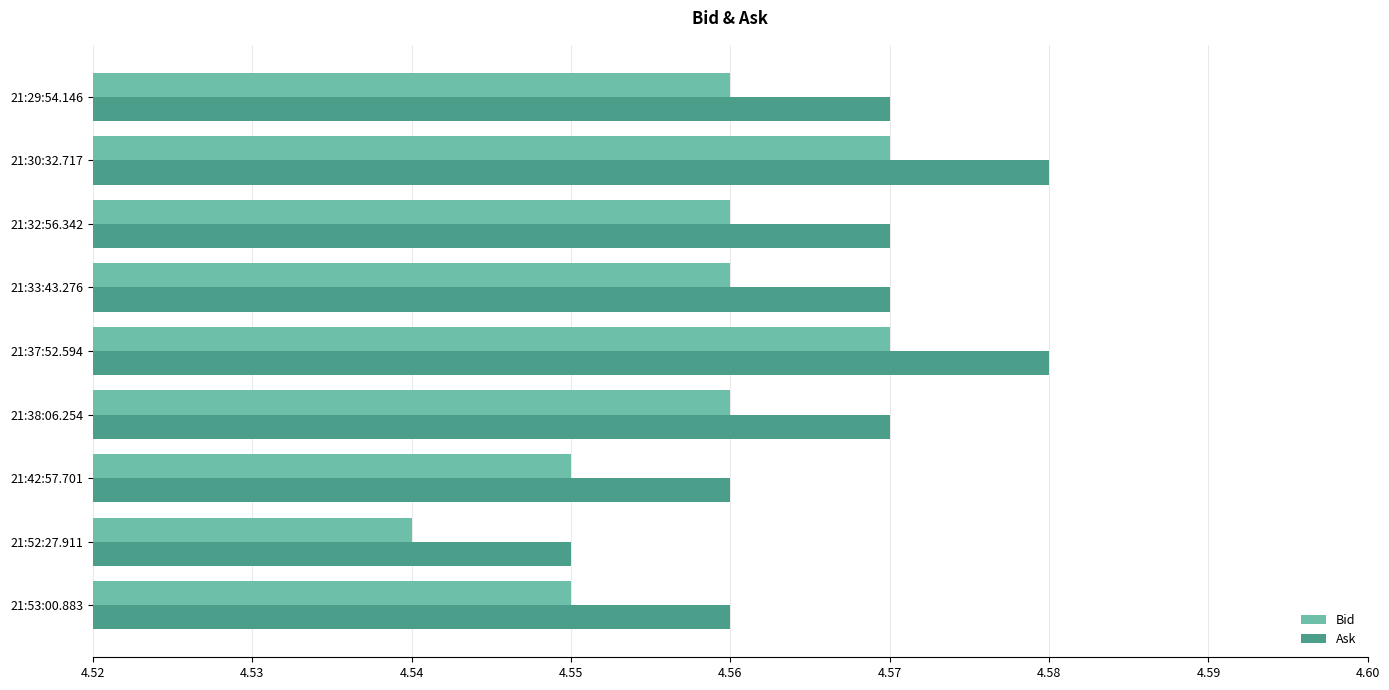

The Ask series shows 1.8 at 21:30:32.717. True or false?

False